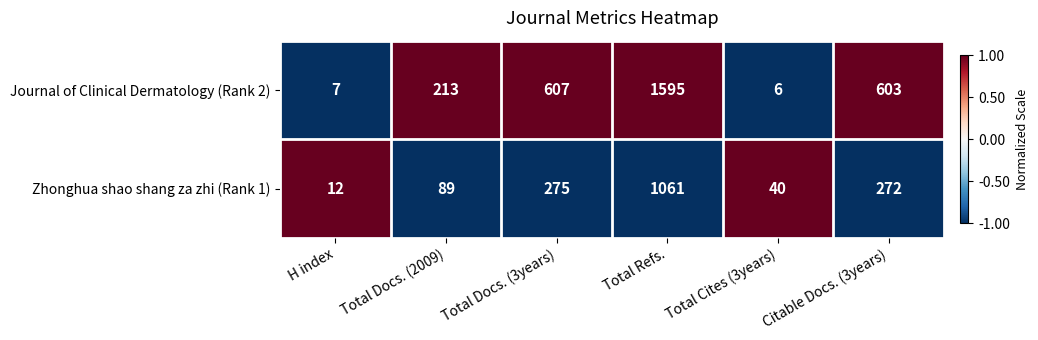

Which series has the widest spread of values?

Journal of Clinical Dermatology (Rank 2)